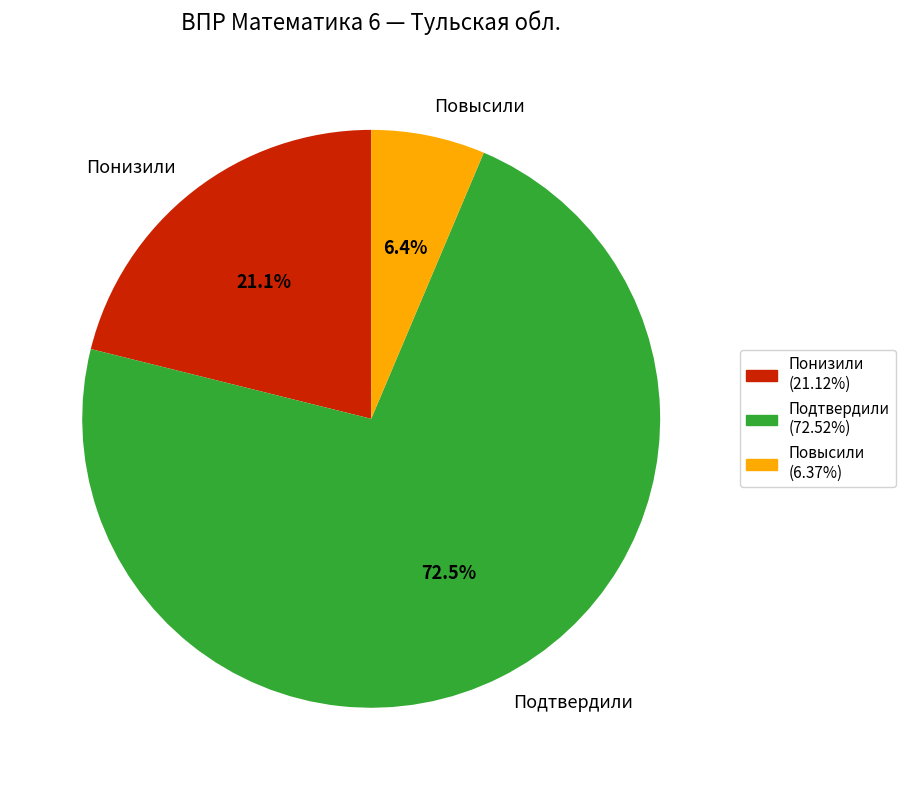

To the nearest percent, what is the difference between the Понизили and Подтвердили slice percentages?

51%